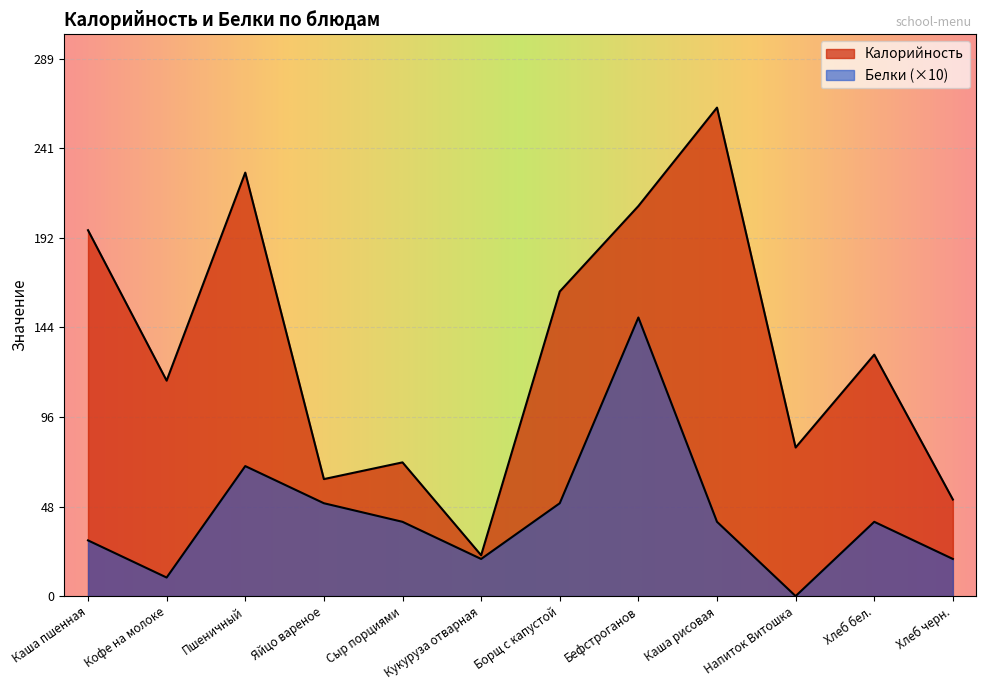

At which category does the chart reach its minimum across all series?

Напиток Витошка